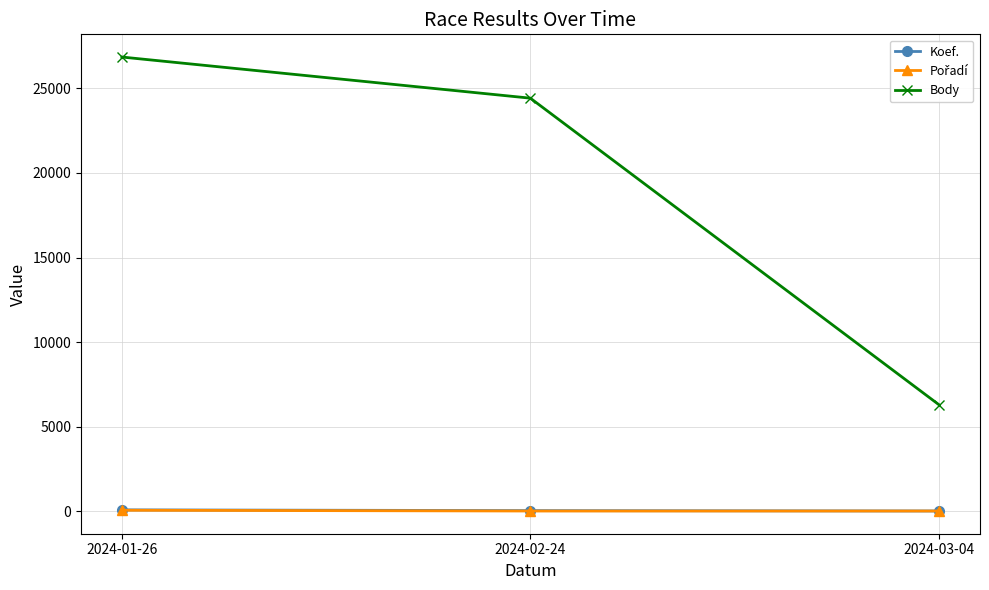

Which series has the widest spread of values?

Body